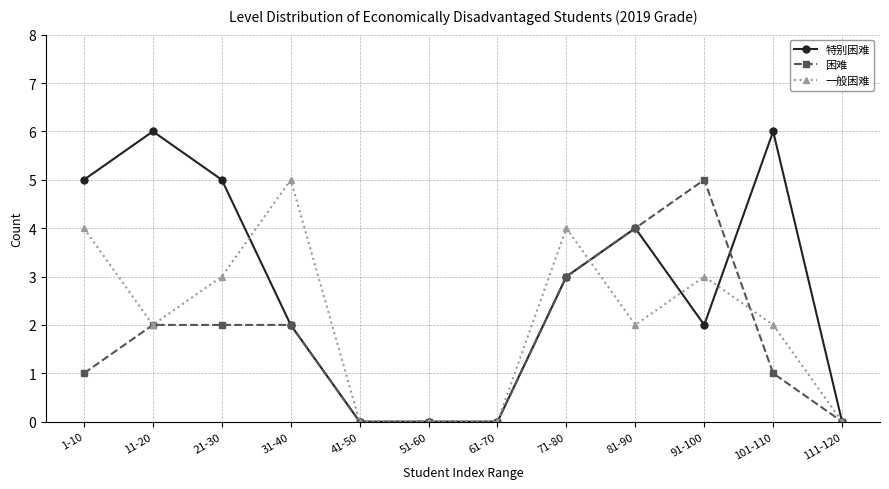

What is the total value across all series at 91-100?

10